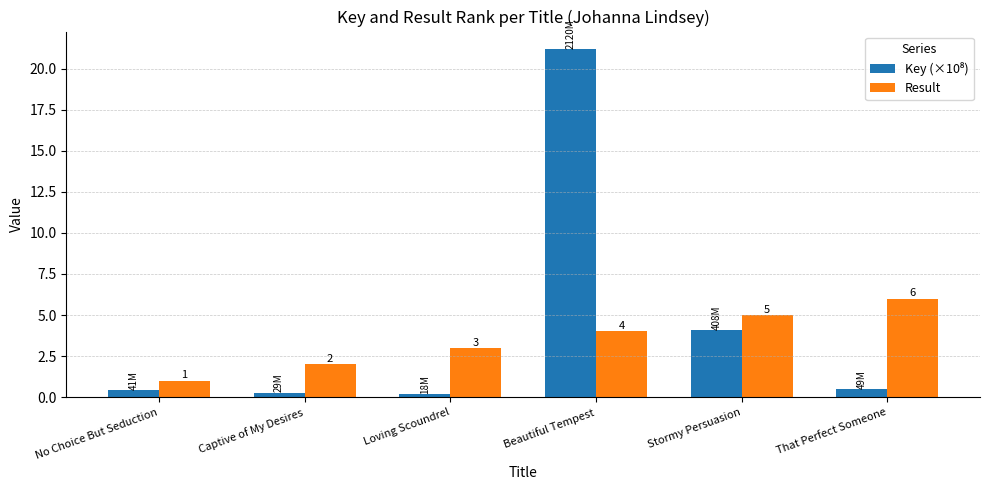

How many groups of bars are there?

6